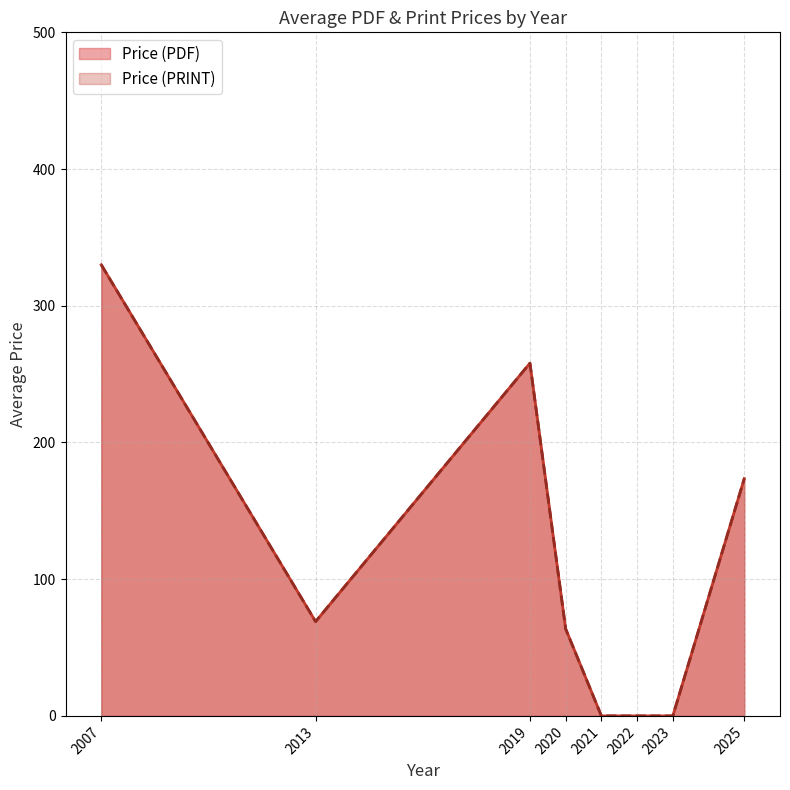

Is the value of Price (PRINT) at 2025 greater than the value of Price (PDF) at 2023?

Yes